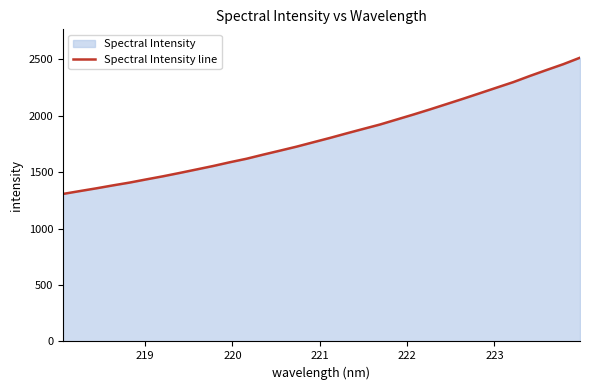

What is the minimum value shown in the chart?

1306.1